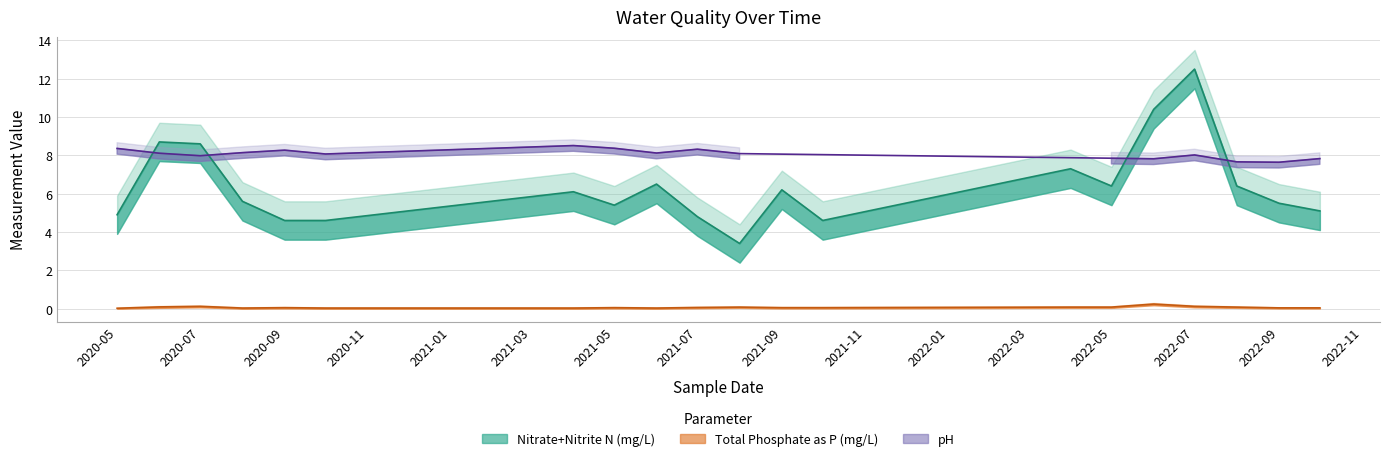

Which category has the highest value across all series?

2022-07